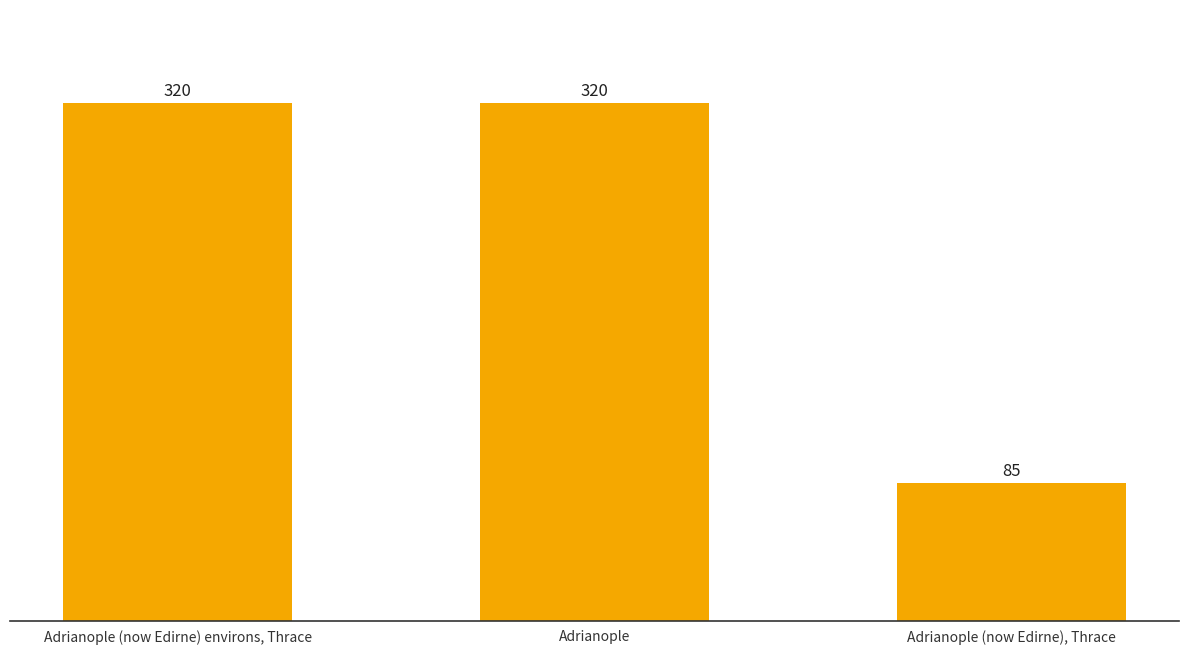

What is the label of the 2nd bar from the left?

Adrianople